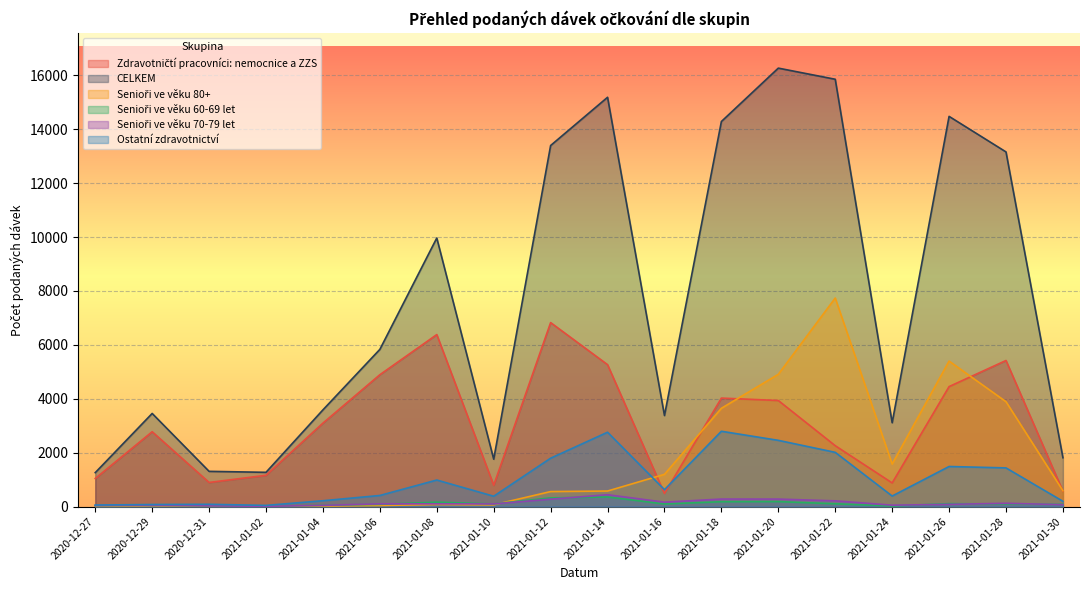

Where is Senioři ve věku 70-79 let nearest to the value 224?

2021-01-22